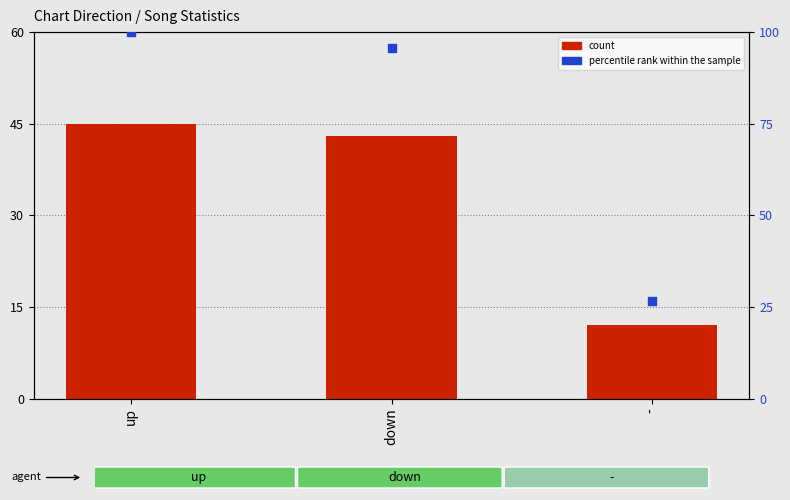

Which series reaches the minimum Y coordinate?

count